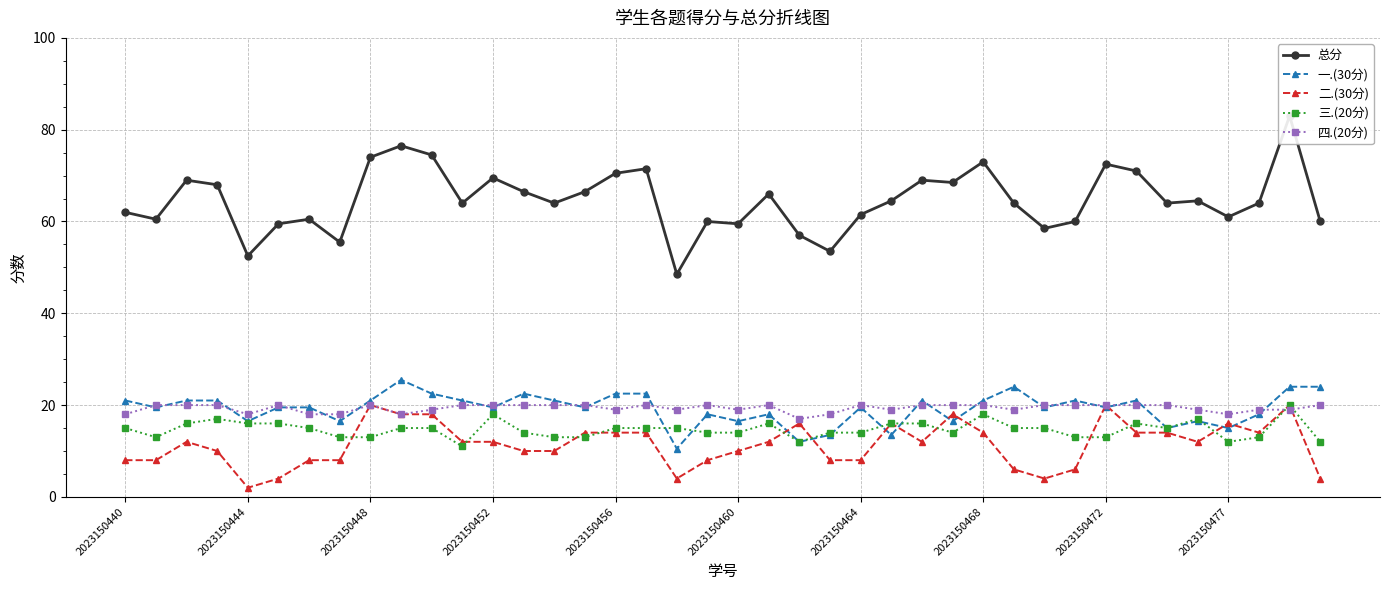

Between which two adjacent categories do 二.(30分) and 一.(30分) first intersect?

21 and 22